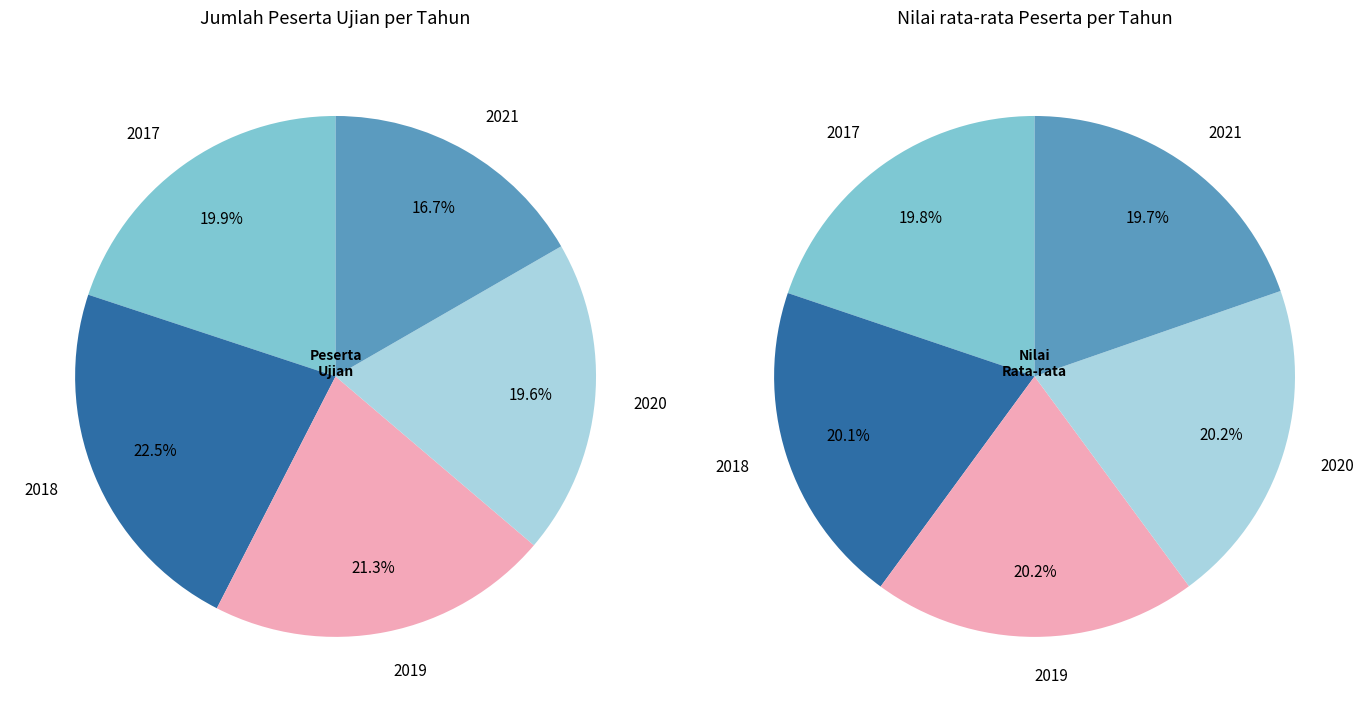

To the nearest percent, what is the difference between the 2019 and 2018 slice percentages?

1%